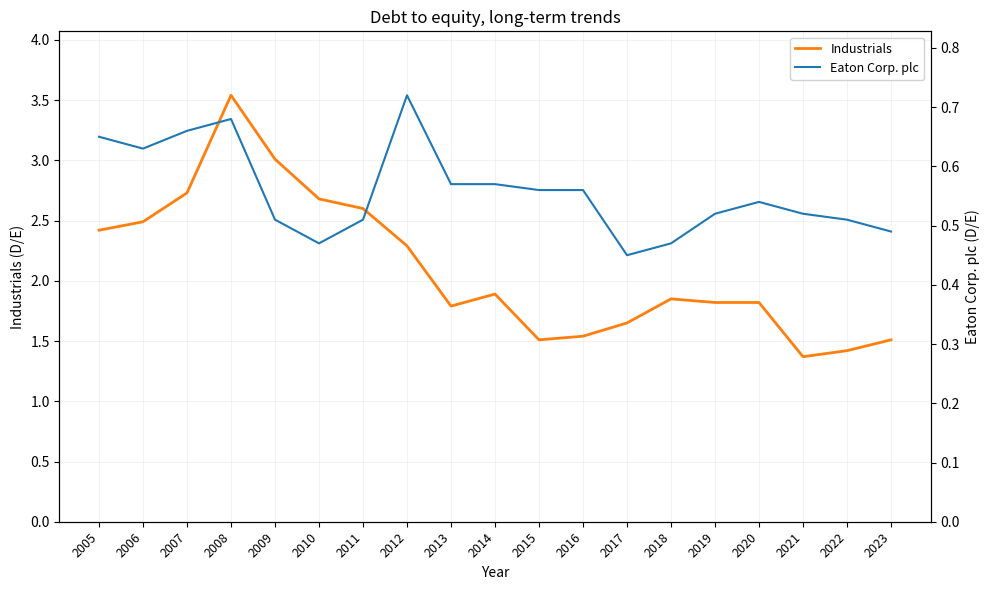

What is the value of the Eaton Corp. plc point at the 8th from the left?

0.7